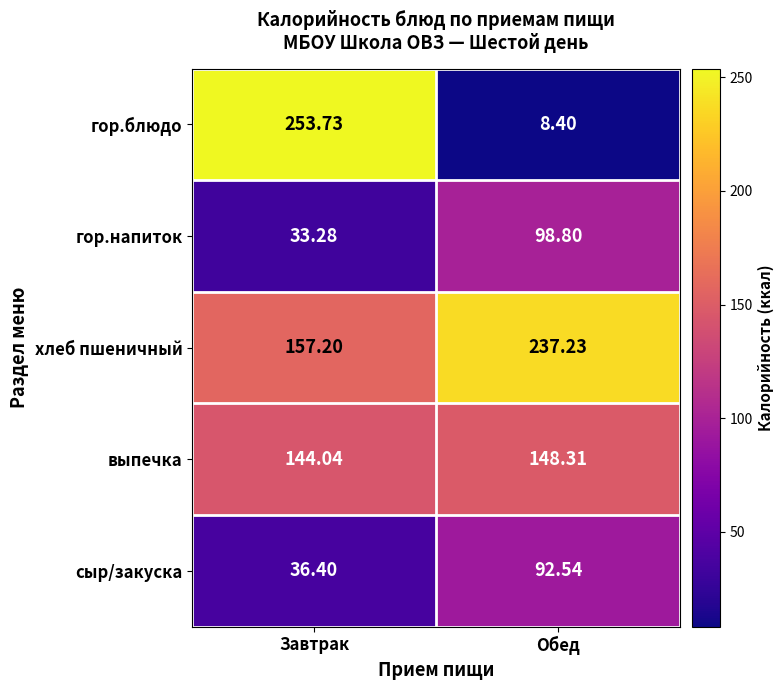

What is the total value across all series at Обед?

585.3